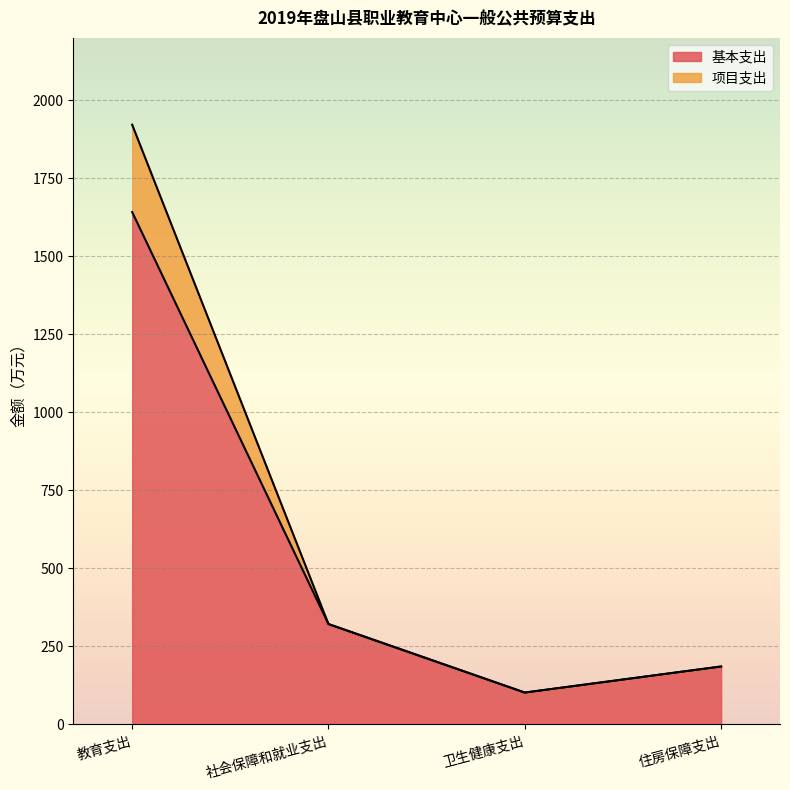

What is the label of the 1st point from the right?

住房保障支出